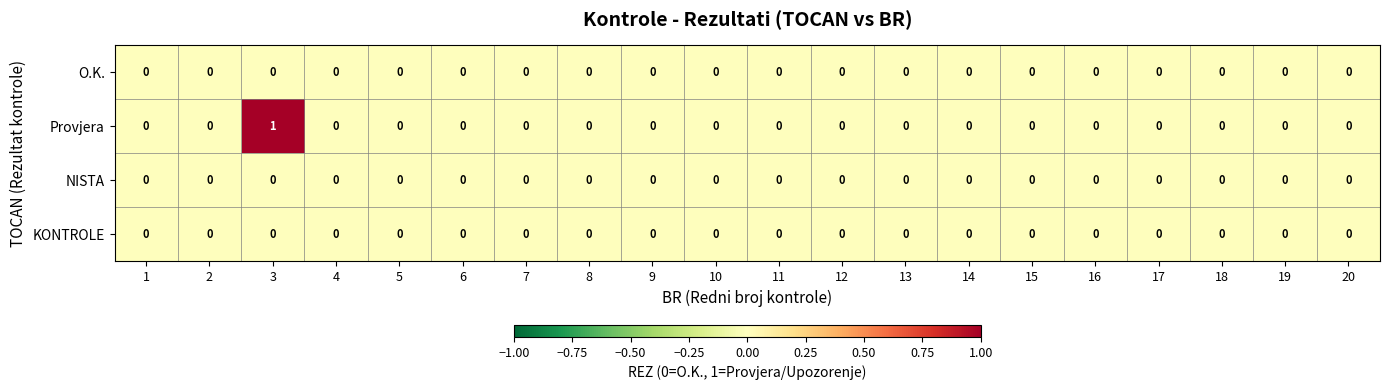

At which category is the sum across all series the highest?

3